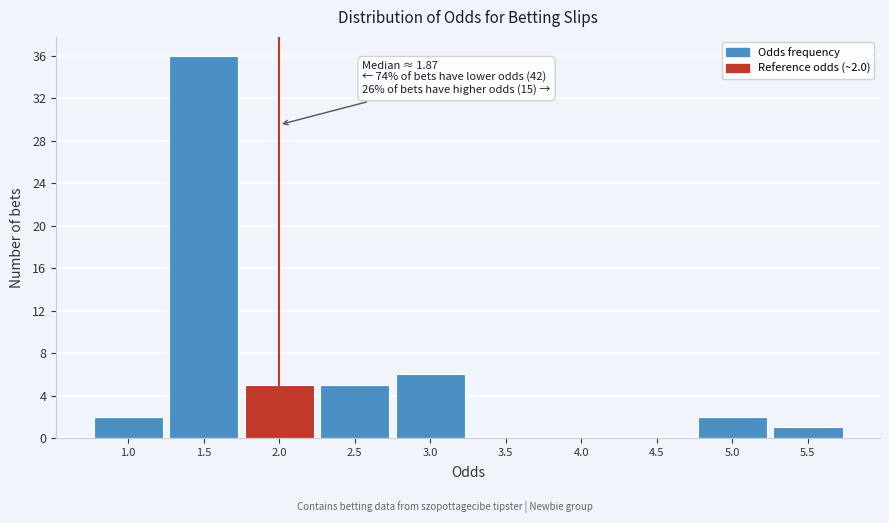

Reading right to left, transcribe all the data shown in this chart.

5.5=1	5.0=2	4.5=0	4.0=0	3.5=0	3.0=6	2.5=5	2.0=5	1.5=36	1.0=2